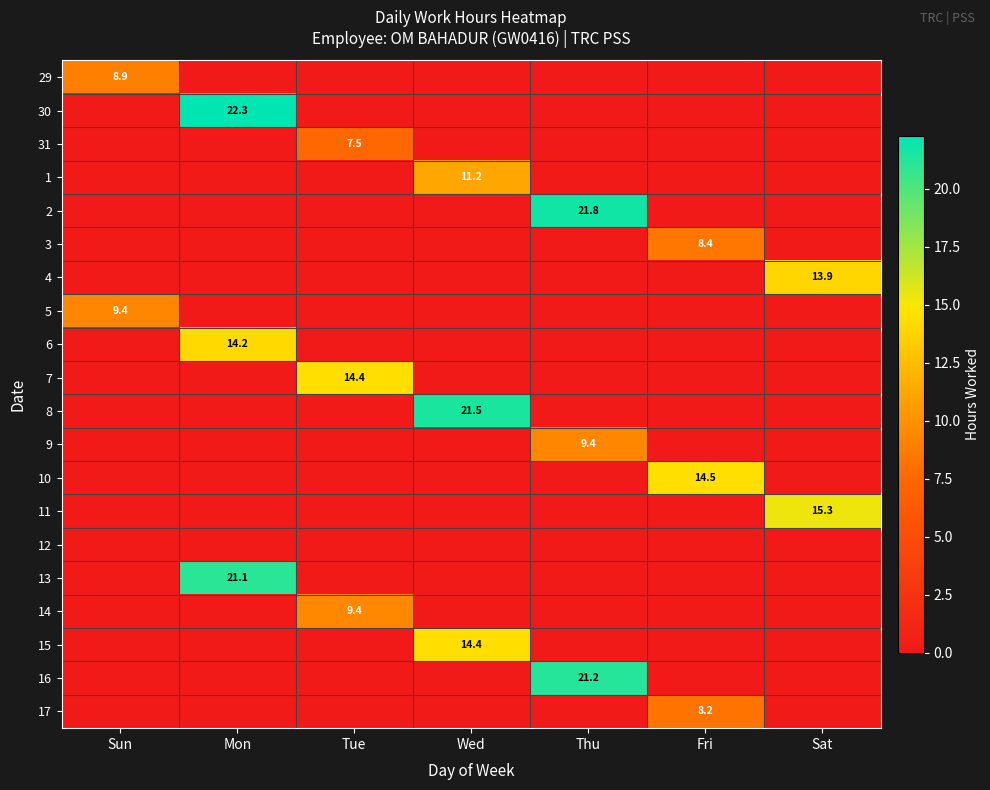

The value of 31 at Tue is 12.0. True or false?

False